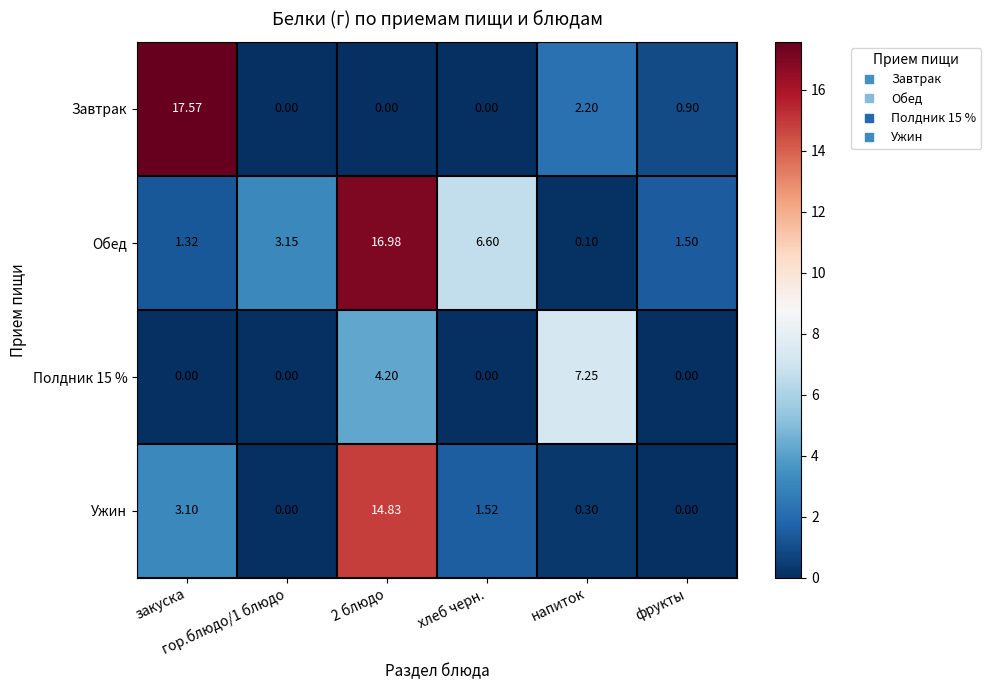

At how many categories does at least one series exceed 11?

2